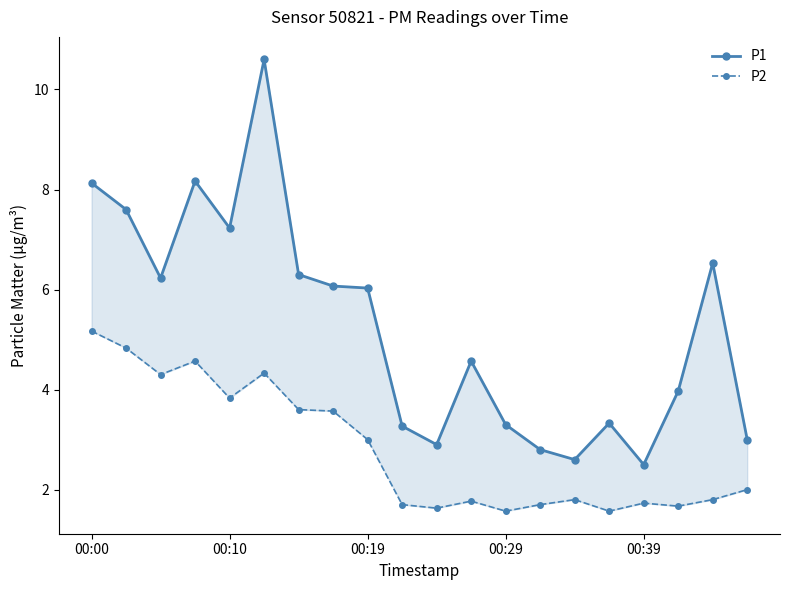

Reading left to right, what are all the values shown in this chart?

P1: 8.1	7.6	6.2	8.2	7.2	10.6	6.3	6.1	6.0	3.3	2.9	4.6	3.3	2.8	2.6	3.3	2.5	4.0	6.5	3.0
P2: 5.2	4.8	4.3	4.6	3.8	4.3	3.6	3.6	3.0	1.7	1.6	1.8	1.6	1.7	1.8	1.6	1.7	1.7	1.8	2.0